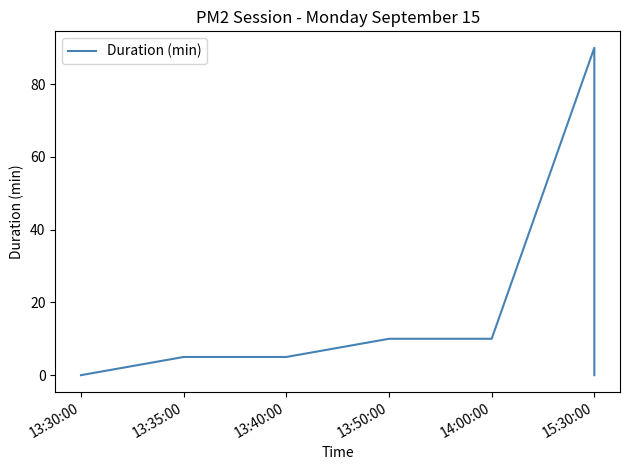

At which label does the data first exceed 5?

13:50:00